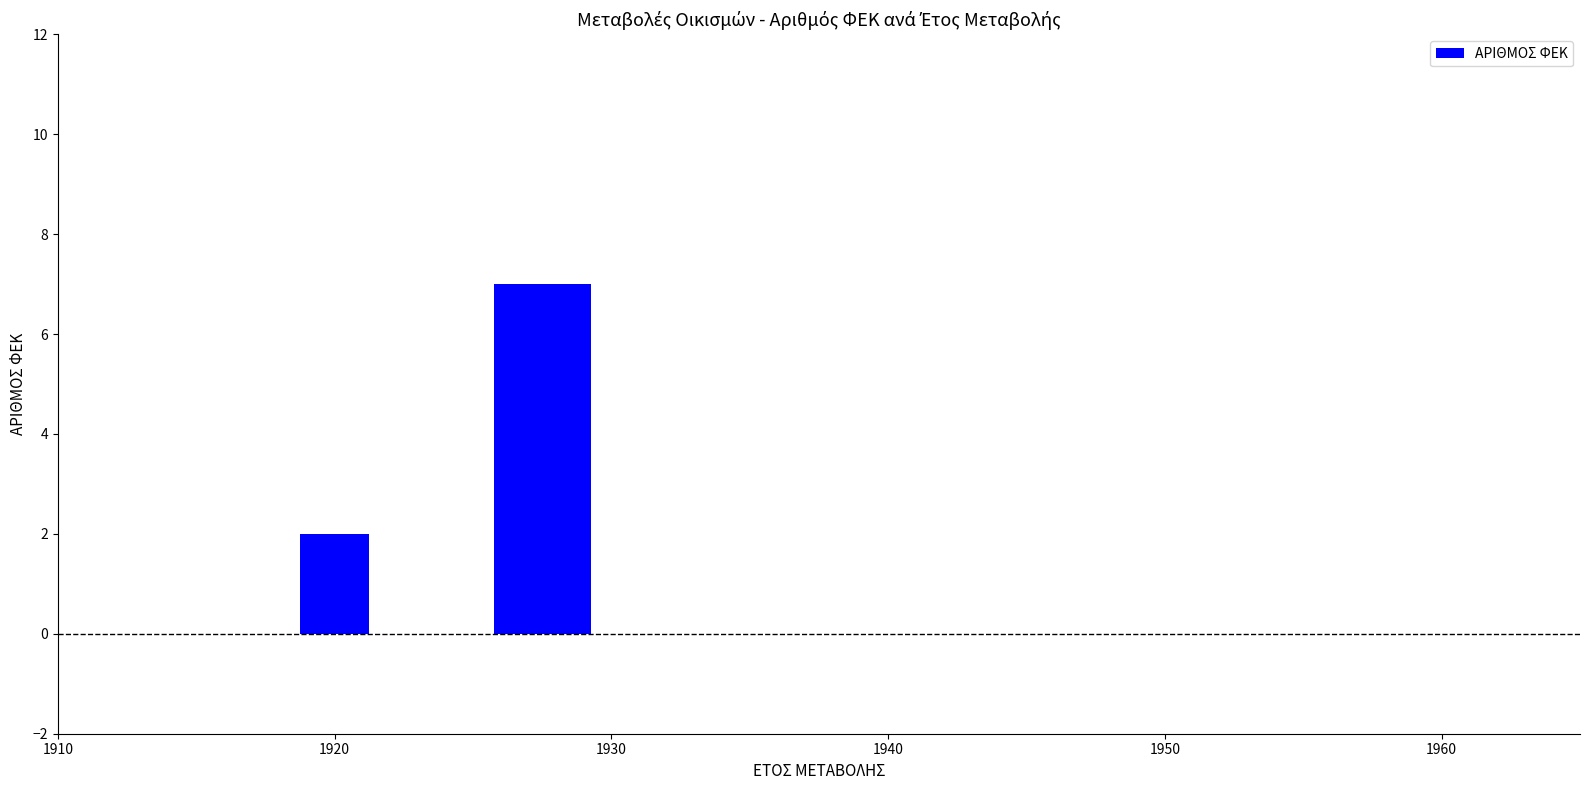

What is the maximum value shown in the chart?

7